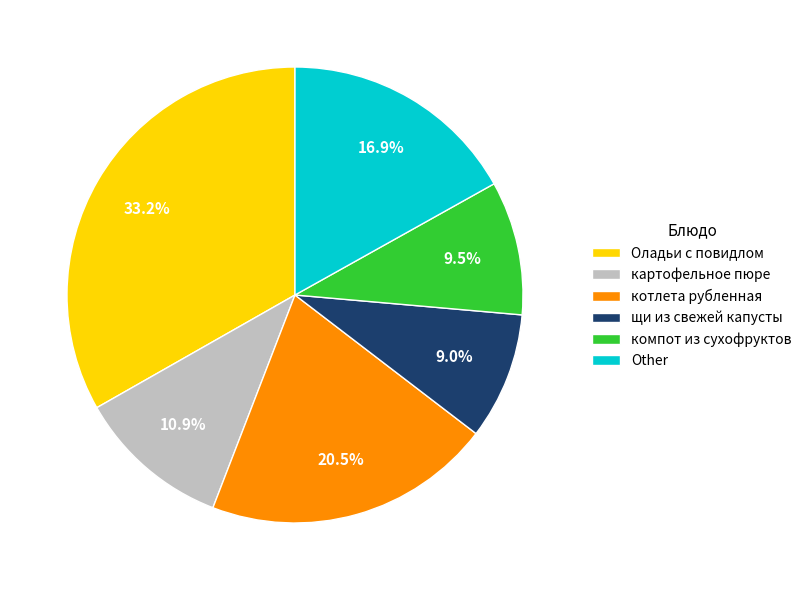

Count the number of slices in the pie.

6